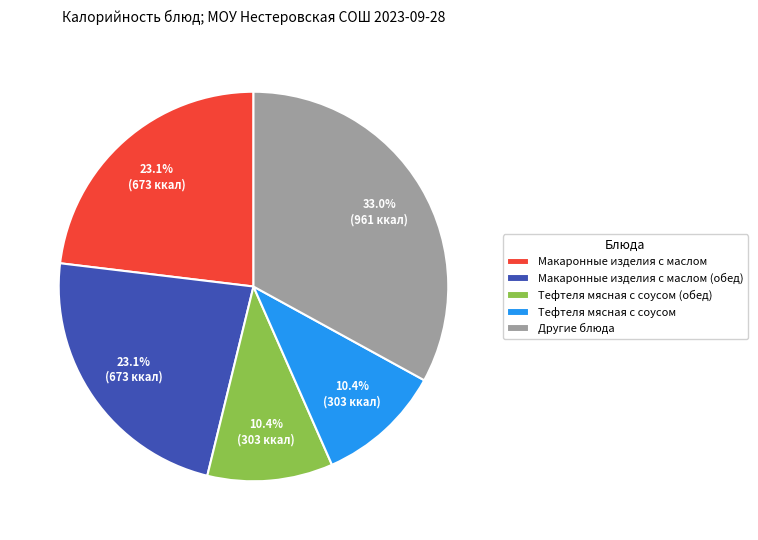

Count the number of slices in the pie.

5